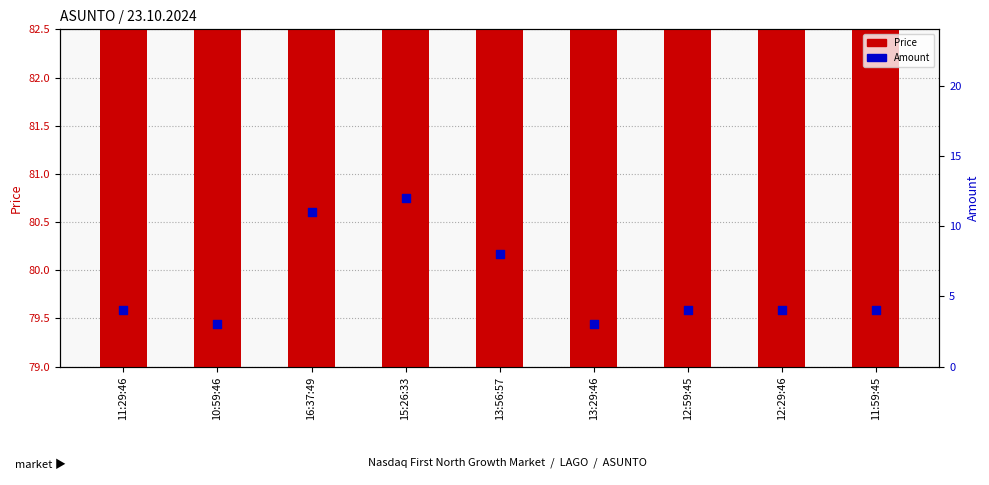

Which series contains the lowest Y value?

Amount